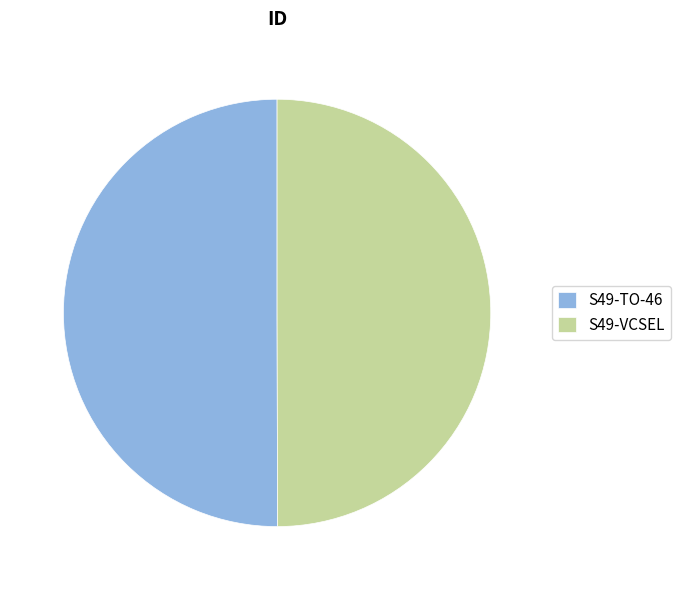

What is the ratio of the value at S49-VCSEL to the value at S49-TO-46?

1.0